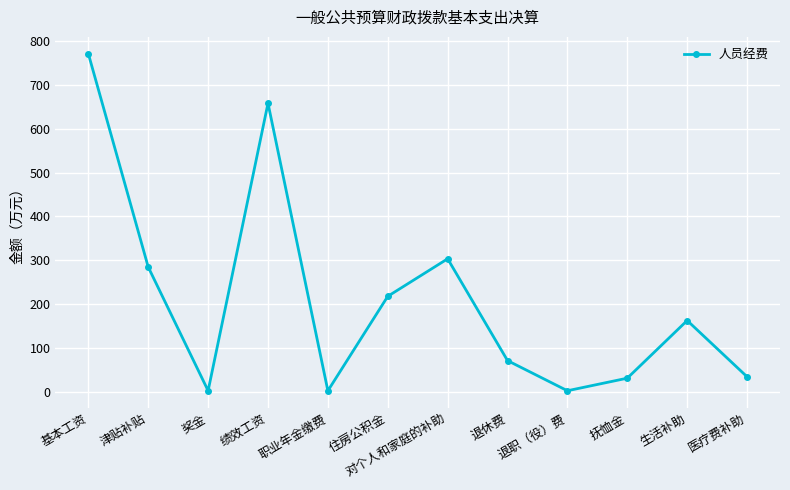

How many data points are less than 162?

6